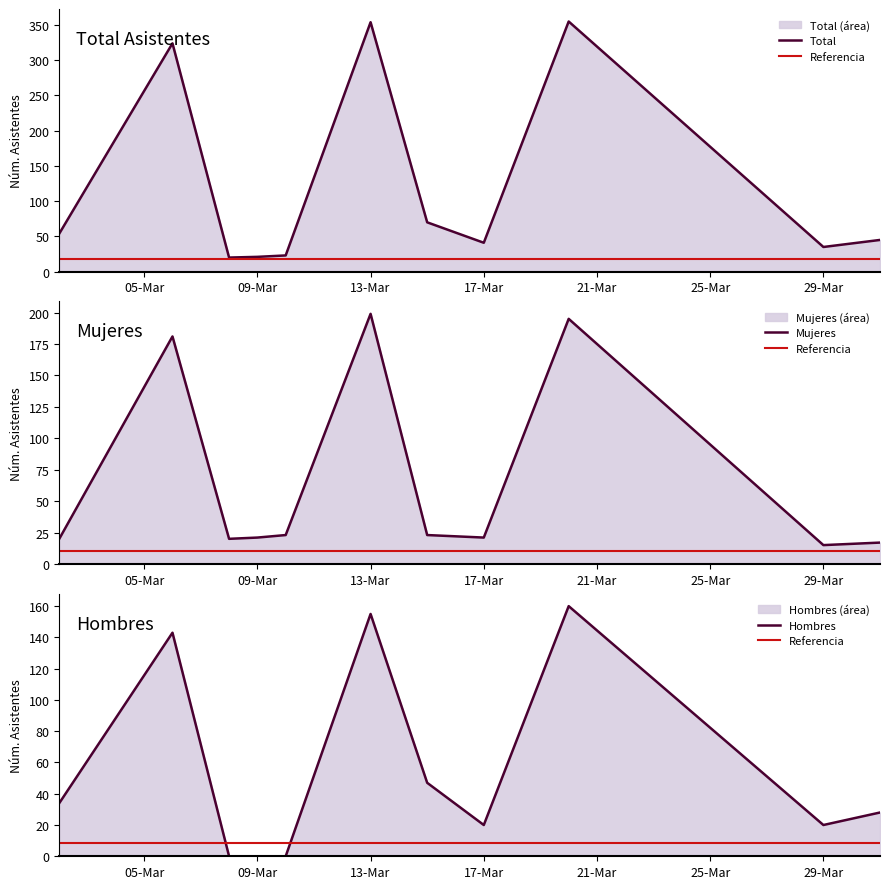

At which category does the chart reach its peak across all series?

2016-03-20